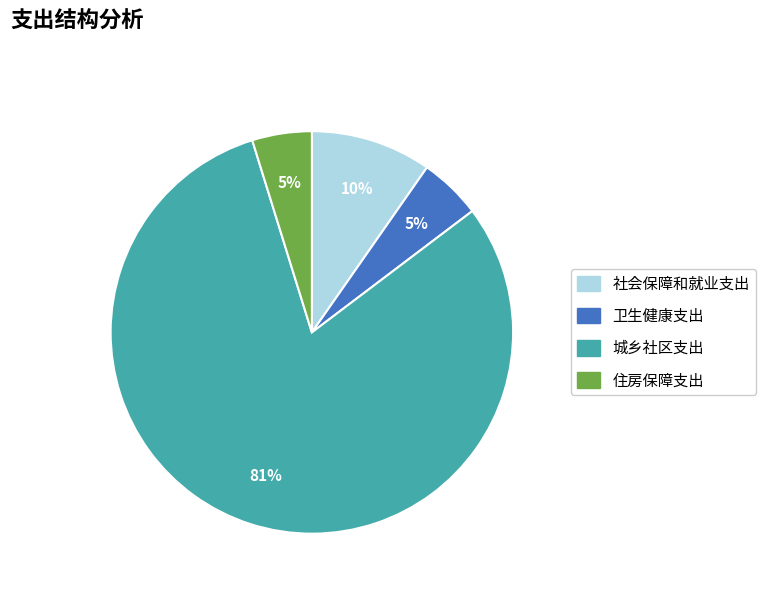

Is the sum of 卫生健康支出 and 住房保障支出 greater than half?

No